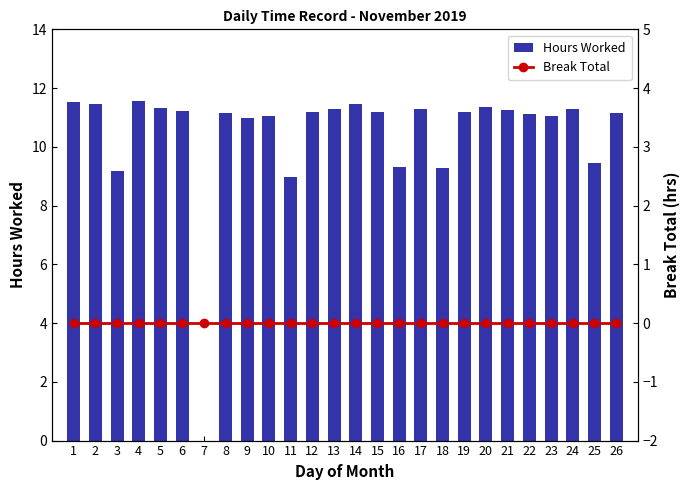

Reading left to right, list all the values displayed in this chart.

Hours Worked: 1=11.5	2=11.5	3=9.2	4=11.6	5=11.3	6=11.2	7=0.0	8=11.2	9=11.0	10=11.1	11=9.0	12=11.2	13=11.3	14=11.4	15=11.2	16=9.3	17=11.3	18=9.3	19=11.2	20=11.3	21=11.3	22=11.1	23=11.1	24=11.3	25=9.4	26=11.1
Break Total: 1=0.0	2=0.0	3=0.0	4=0.0	5=0.0	6=0.0	7=0.0	8=0.0	9=0.0	10=0.0	11=0.0	12=0.0	13=0.0	14=0.0	15=0.0	16=0.0	17=0.0	18=0.0	19=0.0	20=0.0	21=0.0	22=0.0	23=0.0	24=0.0	25=0.0	26=0.0